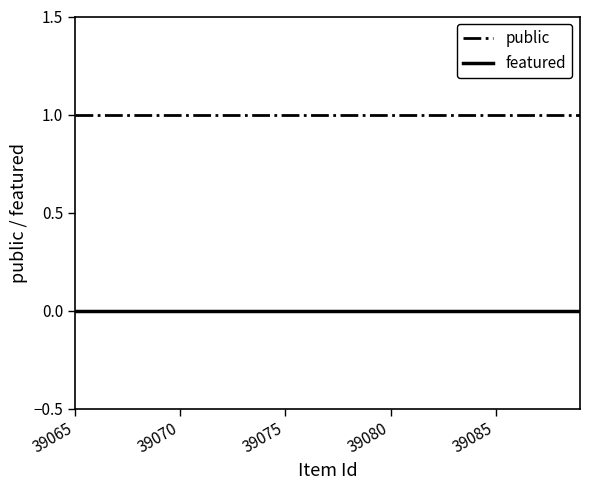

True or false: public and featured cross at least once.

False